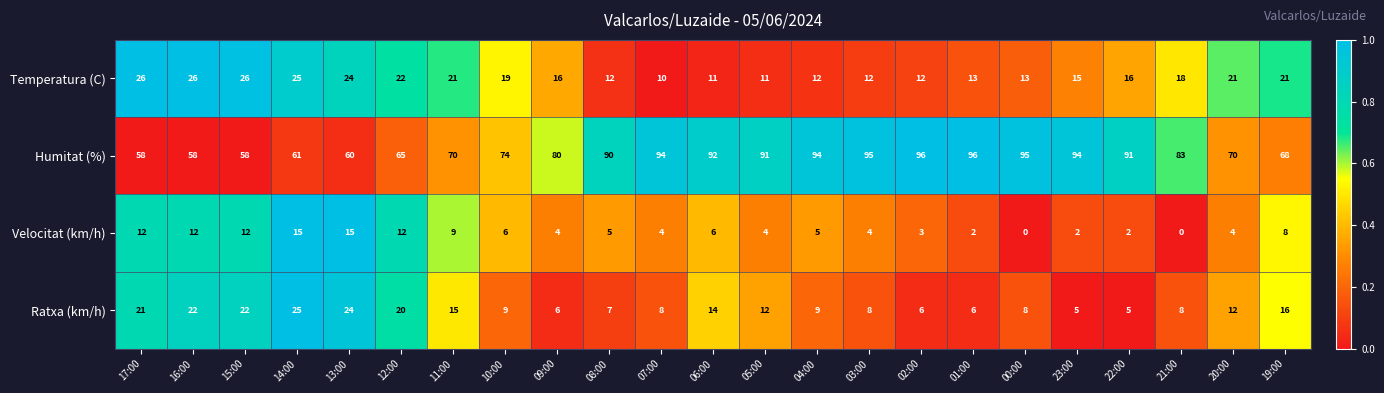

What is the maximum value for Temperatura (C)?

26